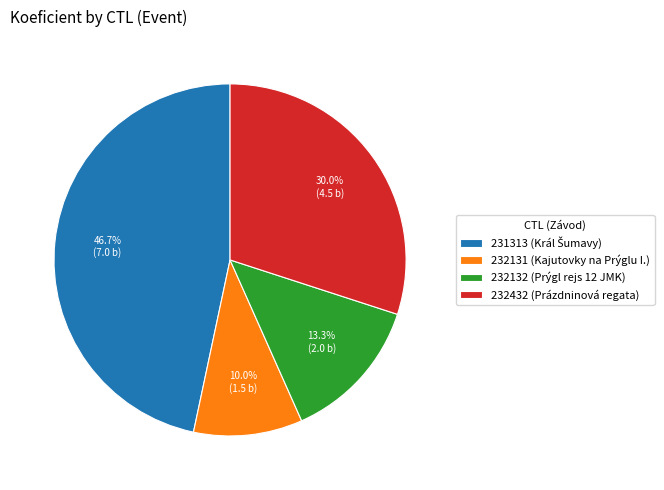

Is 232432 (Prázdninová regata) the majority of the pie?

No